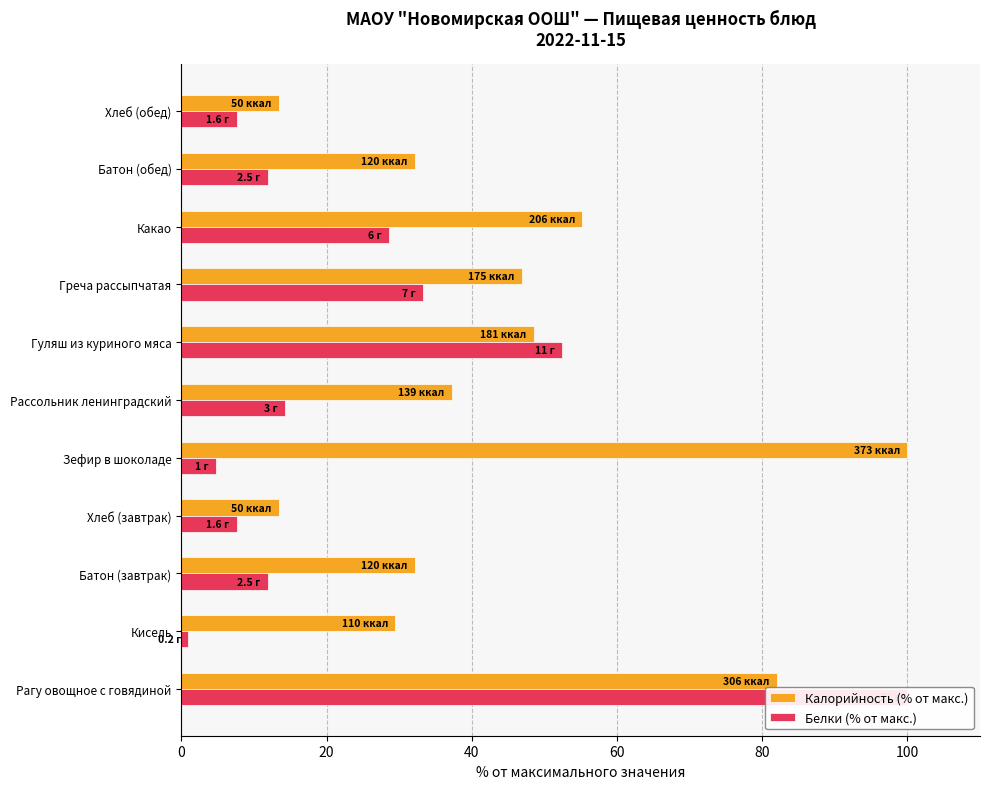

What is the total value across all series at Греча рассыпчатая?

80.3